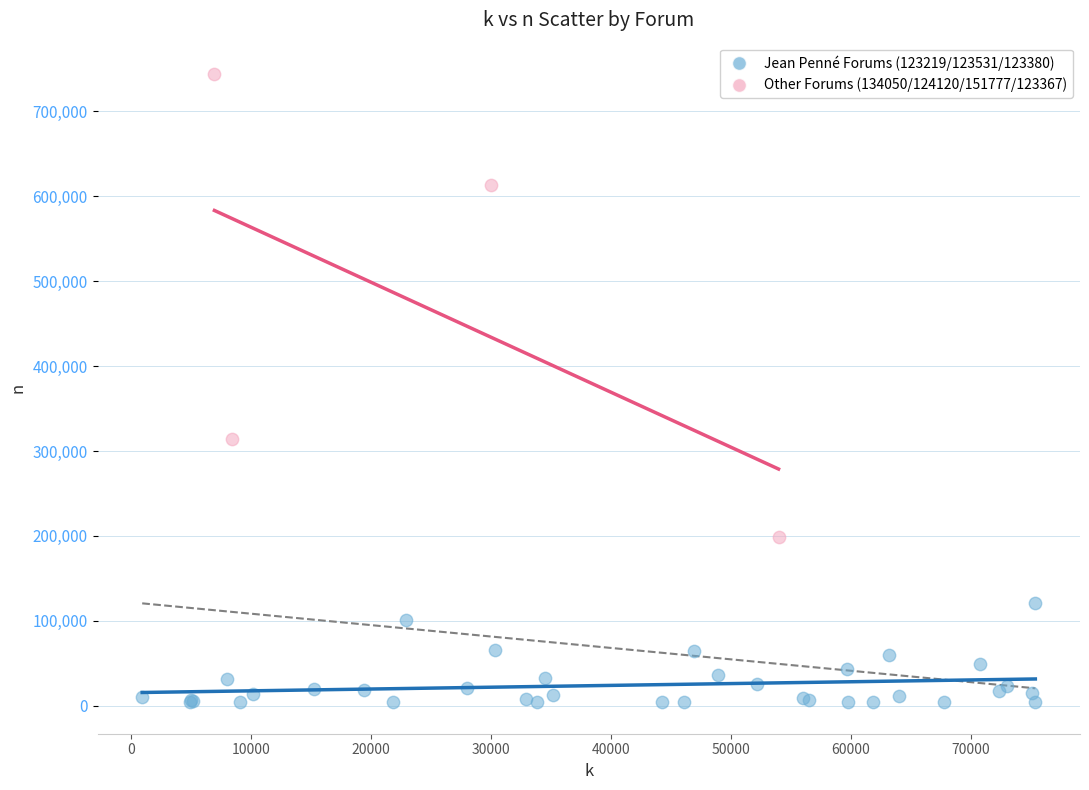

Which series has the widest spread of Y values?

Other Forums (134050/124120/151777/123367)